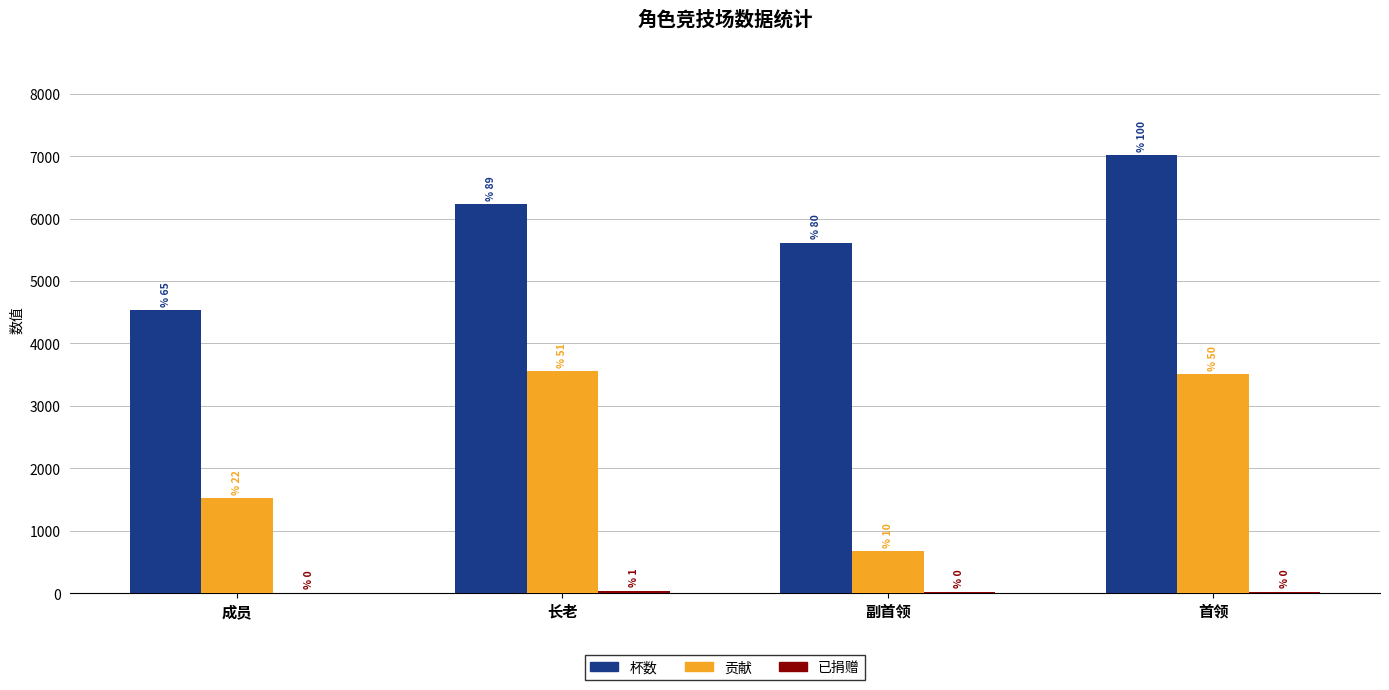

Are the bars grouped side by side (vs. stacked)?

Yes